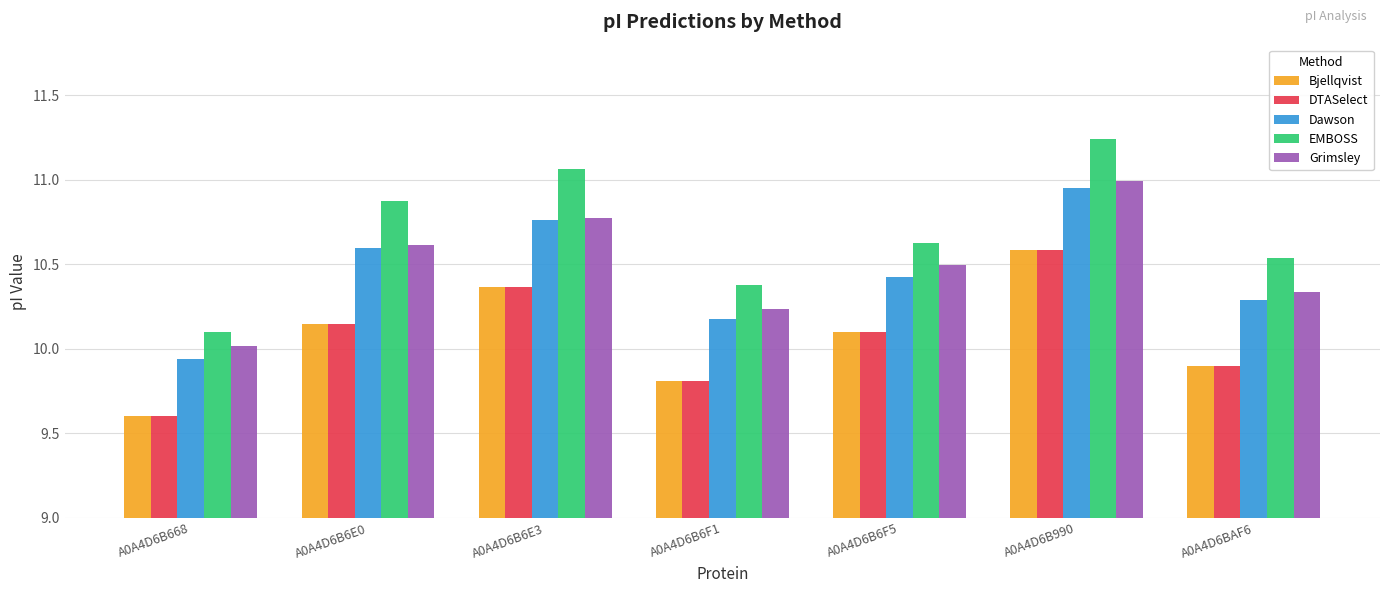

Rank the categories by Bjellqvist value from lowest to highest.

A0A4D6B668, A0A4D6B6F1, A0A4D6BAF6, A0A4D6B6F5, A0A4D6B6E0, A0A4D6B6E3, A0A4D6B990